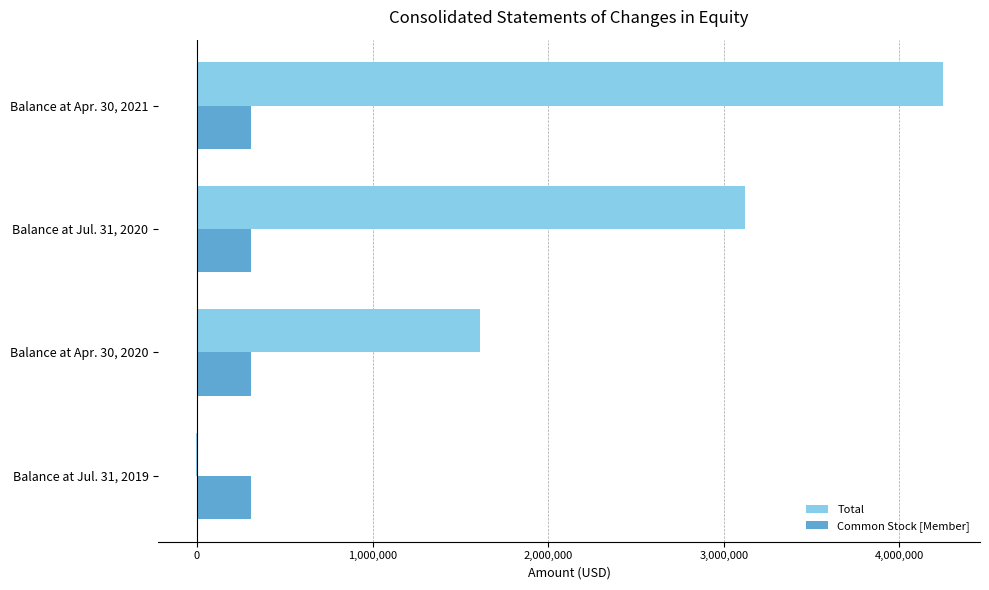

Is the value of Total at Balance at Apr. 30, 2021 greater than the value of Common Stock [Member] at Balance at Jul. 31, 2020?

Yes